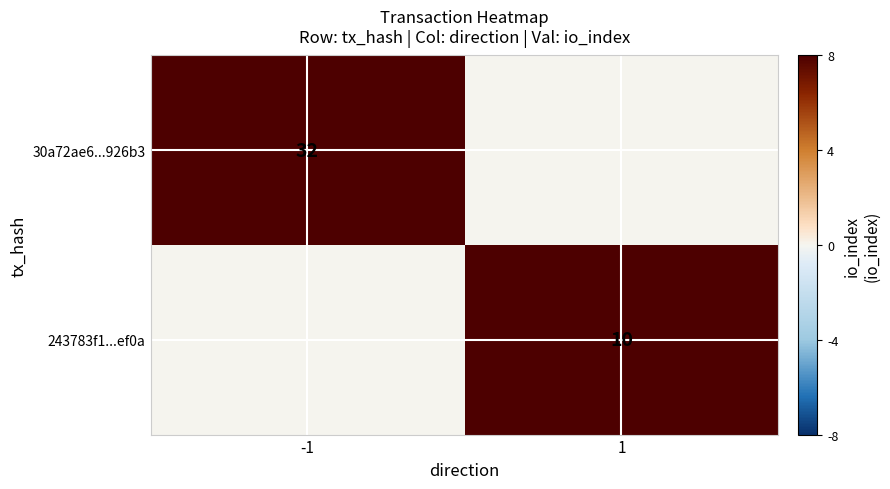

True or false: 30a72ae6...926b3 has a value of 32 at -1.

True